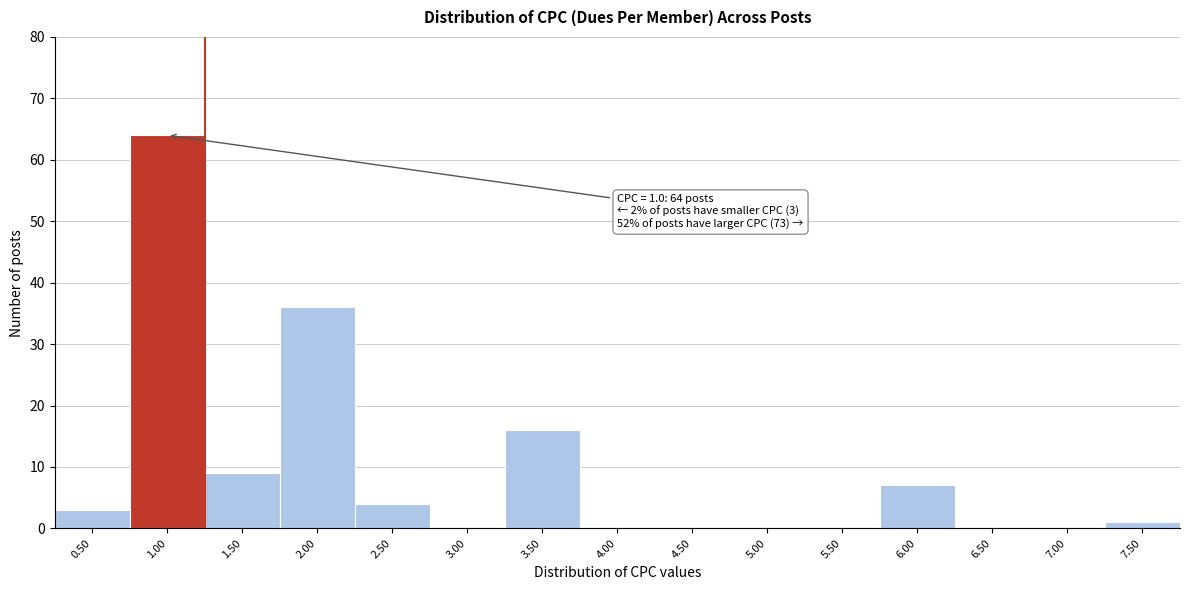

Over which range of the x-axis is the bar tallest?

0.75 to 1.25